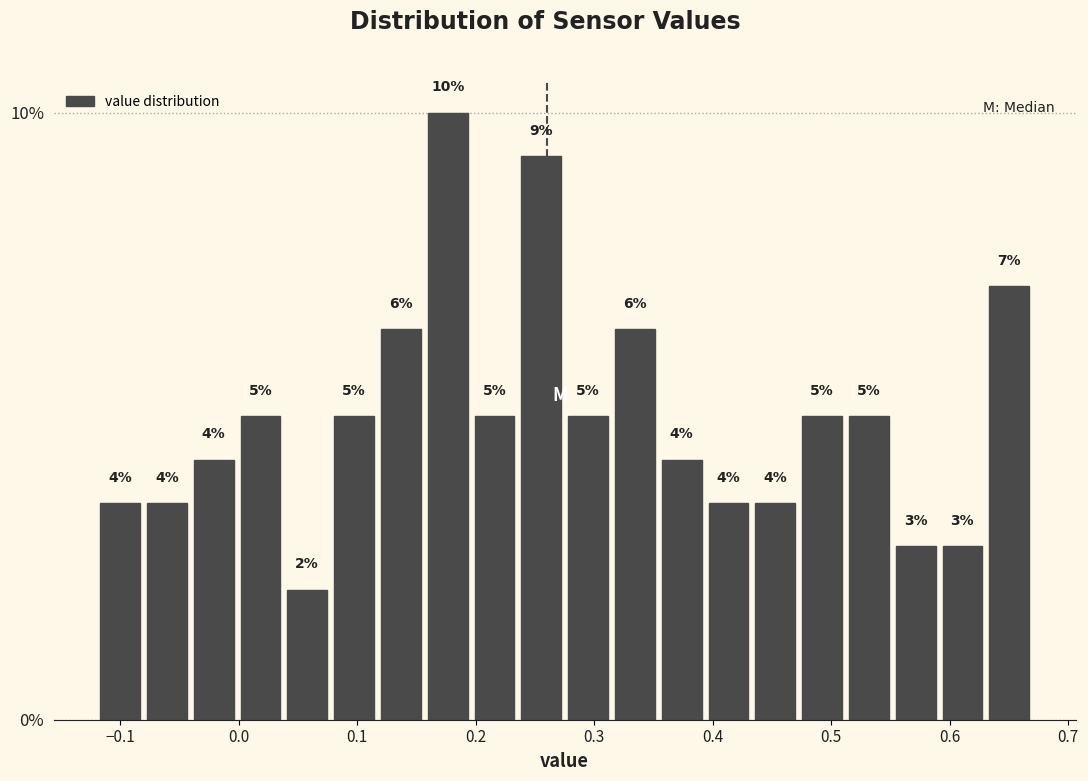

Around what value on the x-axis is the tallest bar? Give the approximate position of its centre, as read against the axis.

0.18